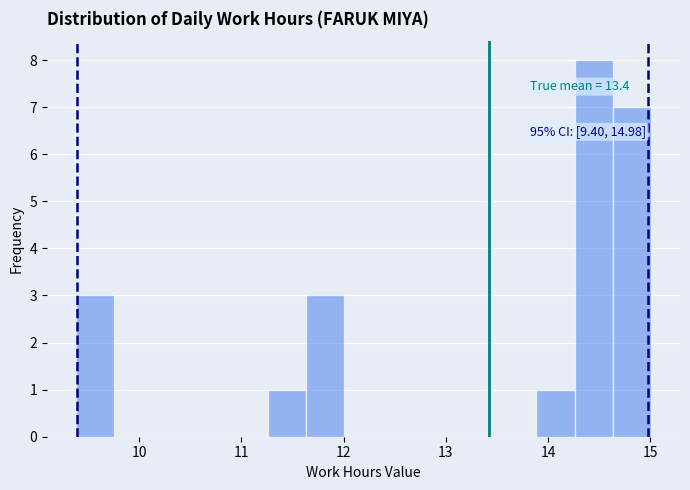

Around what value on the x-axis is the tallest bar? Give the approximate position of its centre, as read against the axis.

14.4